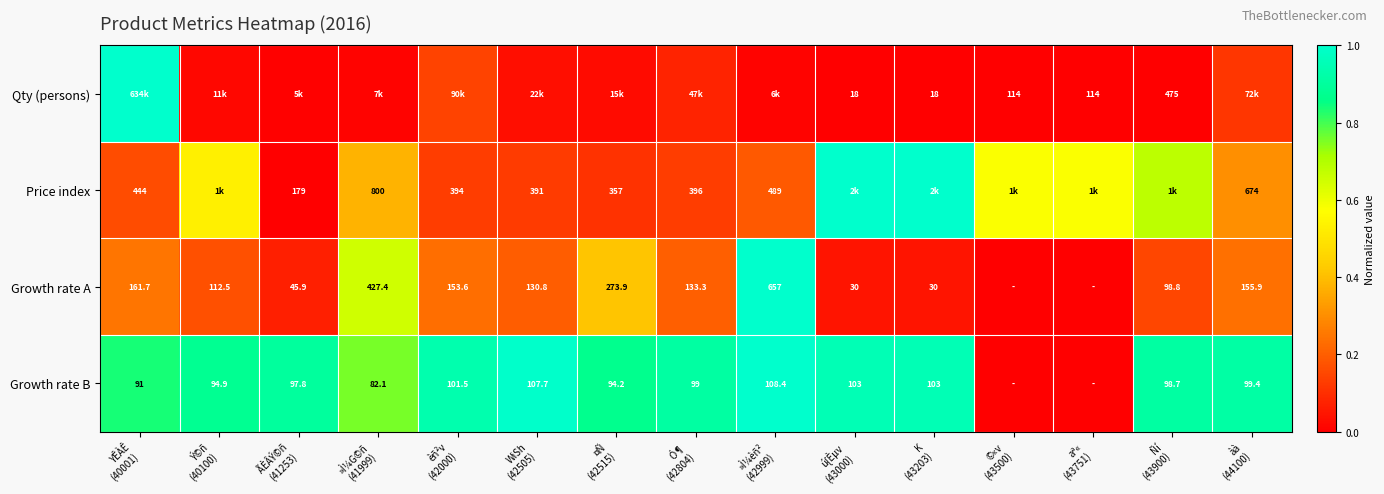

At which label does Growth rate B reach its peak?

»Ì¼èñ² (42999)